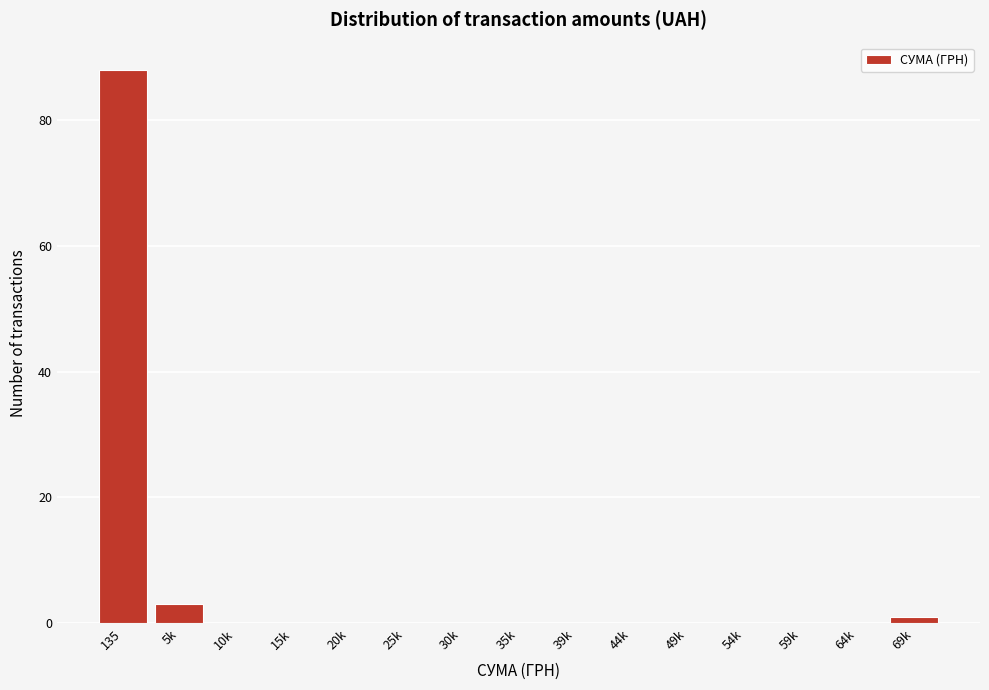

Reading left to right, list all the values displayed in this chart.

135=88	5k=3	10k=0	15k=0	20k=0	25k=0	30k=0	35k=0	39k=0	44k=0	49k=0	54k=0	59k=0	64k=0	69k=1